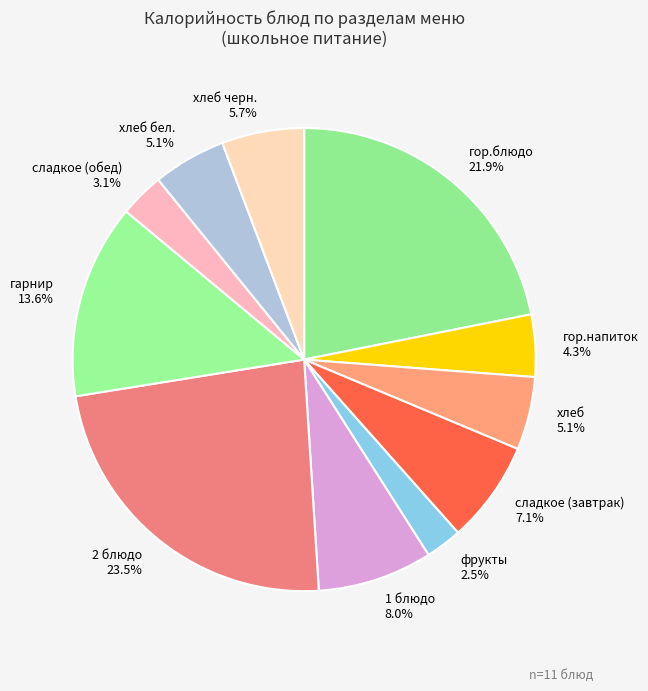

Does хлеб черн. represent more than half of the total?

No